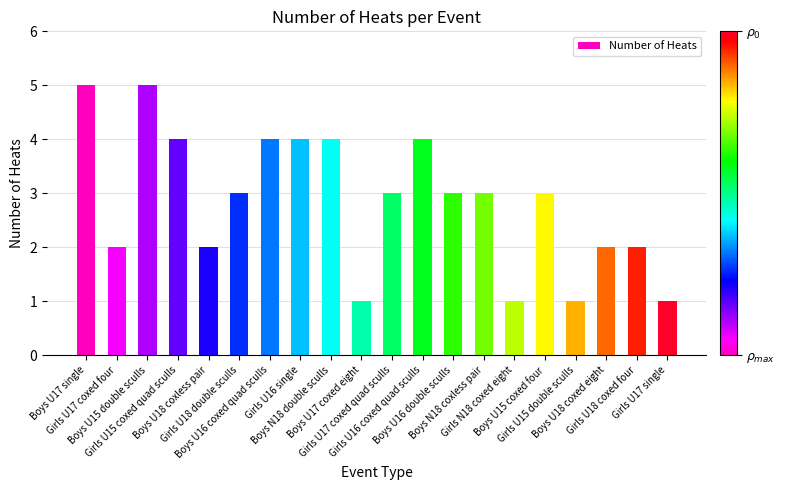

Read the value at Boys N18 double sculls.

4